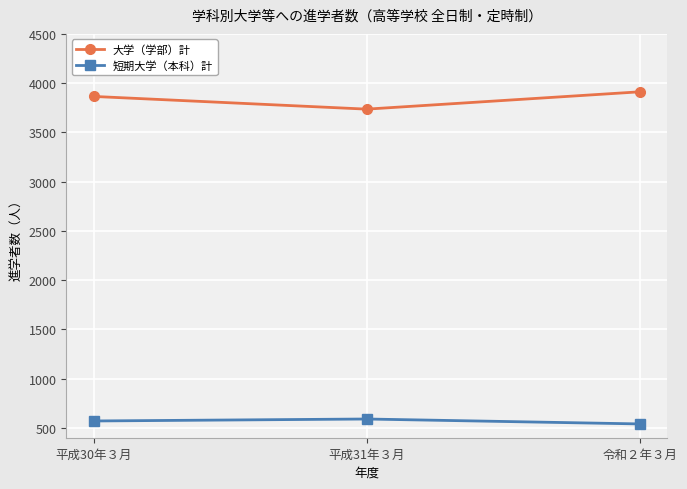

At which label is 大学（学部）計 closest to 3824?

平成30年３月